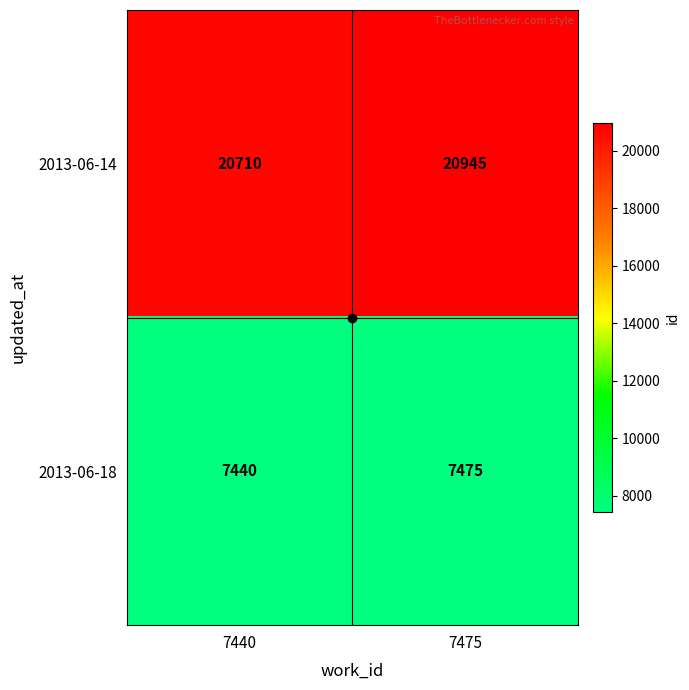

What is the greatest value displayed?

20945